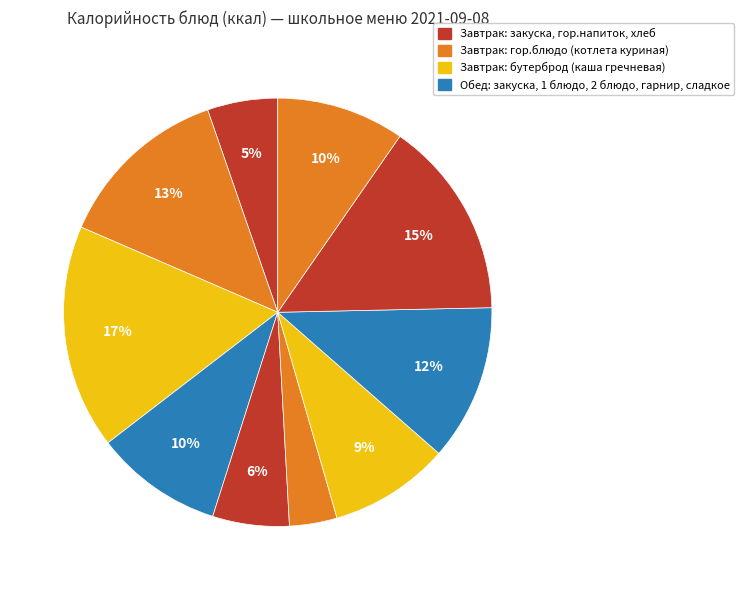

How many segments does this pie chart have?

10